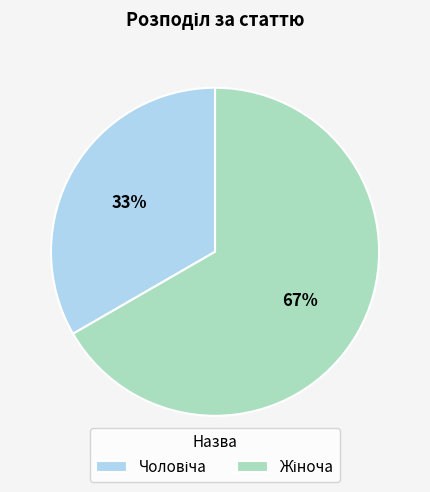

To the nearest percent, what is the average slice percentage?

50%